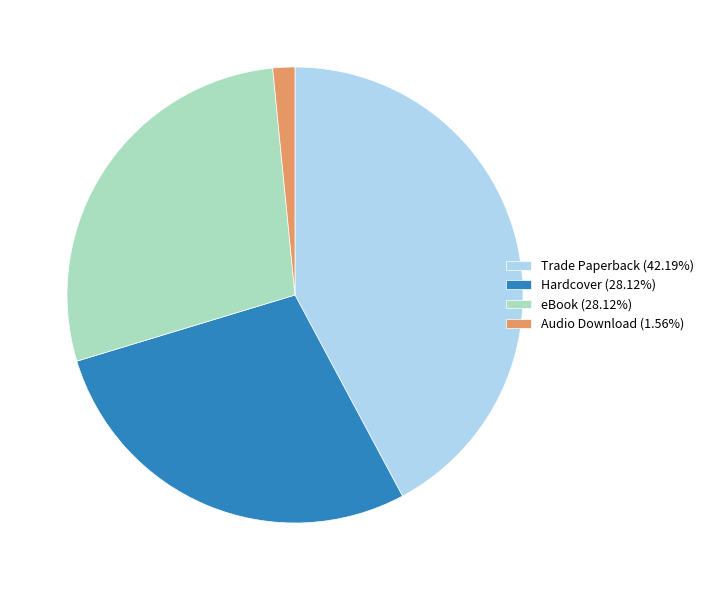

What is the ratio of the value at Hardcover (28.12%) to the value at Trade Paperback (42.19%)?

0.7